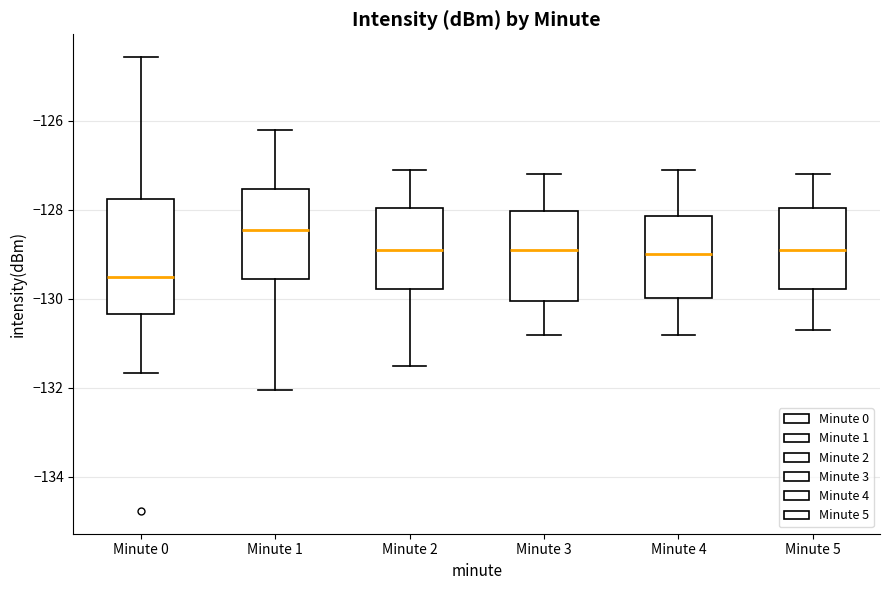

Reading left to right, transcribe this box plot: for each box, give where its median line is, the range the box spans, and where its two whiskers end, as read against the y-axis. The values are not printed on the chart, so give them approximately, as read against the axis.

Minute 0: median -129.4, box -130.4 to -127.8, whiskers -131.6 to -124.6
Minute 1: median -128.4, box -129.6 to -127.6, whiskers -132.0 to -126.2
Minute 2: median -128.8, box -129.8 to -128.0, whiskers -131.4 to -127.0
Minute 3: median -128.8, box -130.0 to -128.0, whiskers -130.8 to -127.2
Minute 4: median -129.0, box -130.0 to -128.2, whiskers -130.8 to -127.0
Minute 5: median -128.8, box -129.8 to -128.0, whiskers -130.6 to -127.2